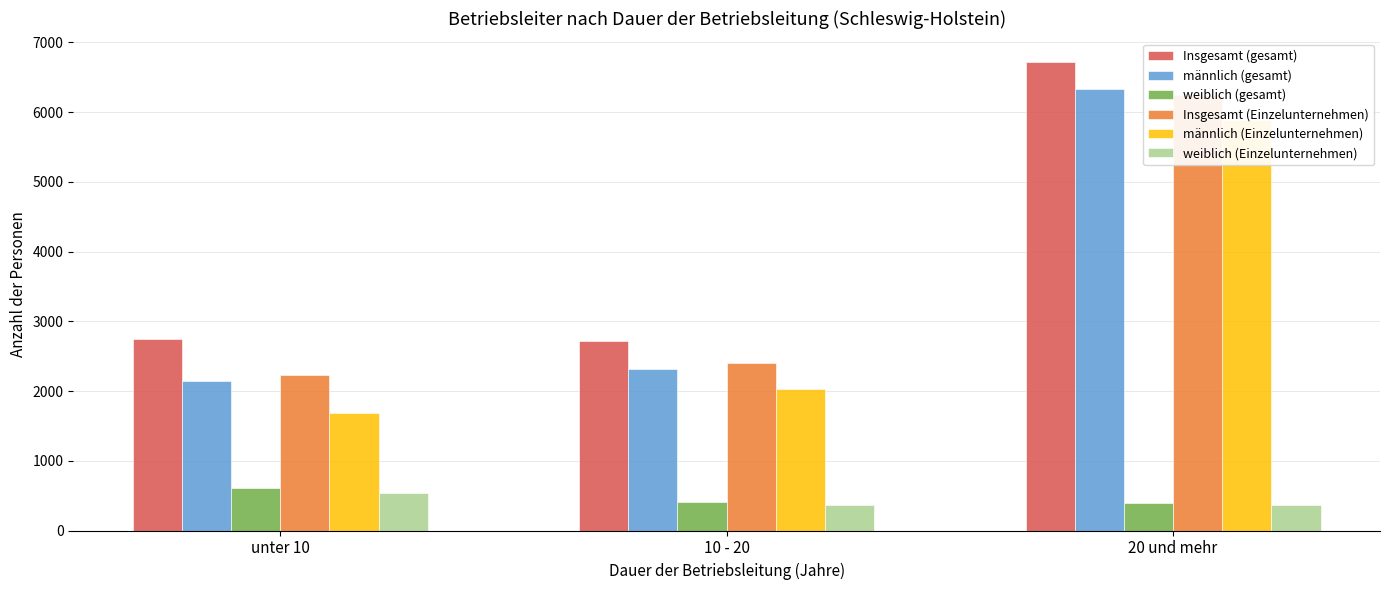

Which has a higher value, 10 - 20 or unter 10?

unter 10